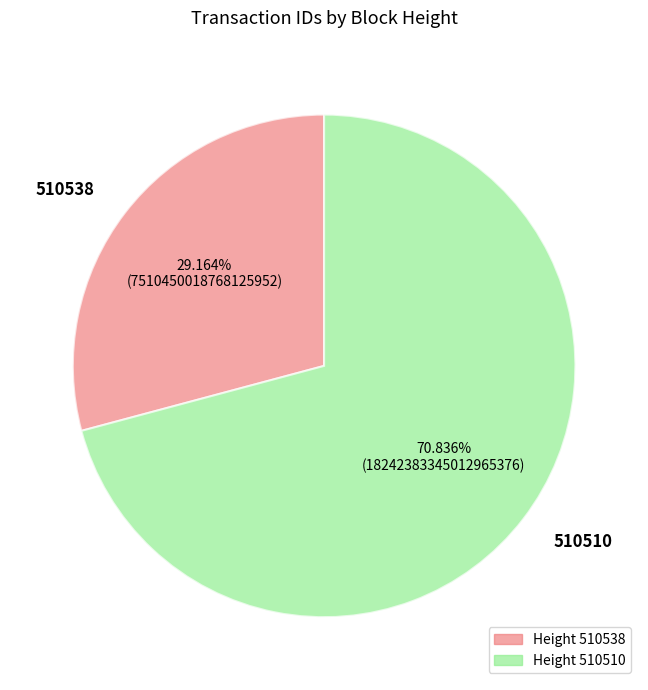

Do 510538 and 510510 together represent more than half of the pie?

Yes